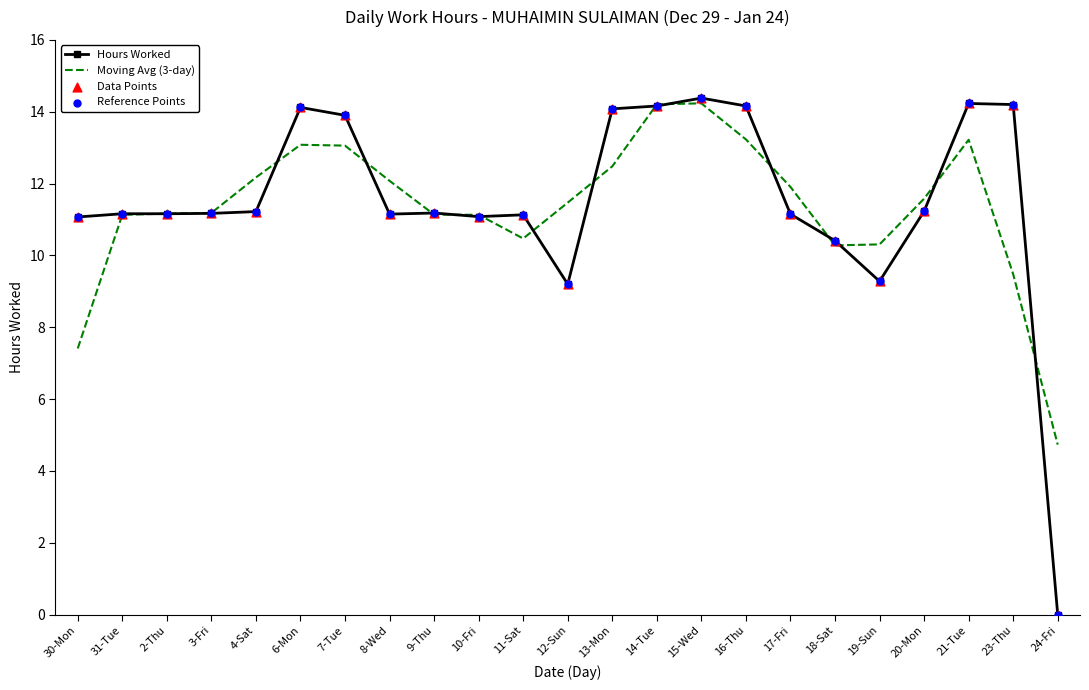

What position from the right is 2-Thu?

21